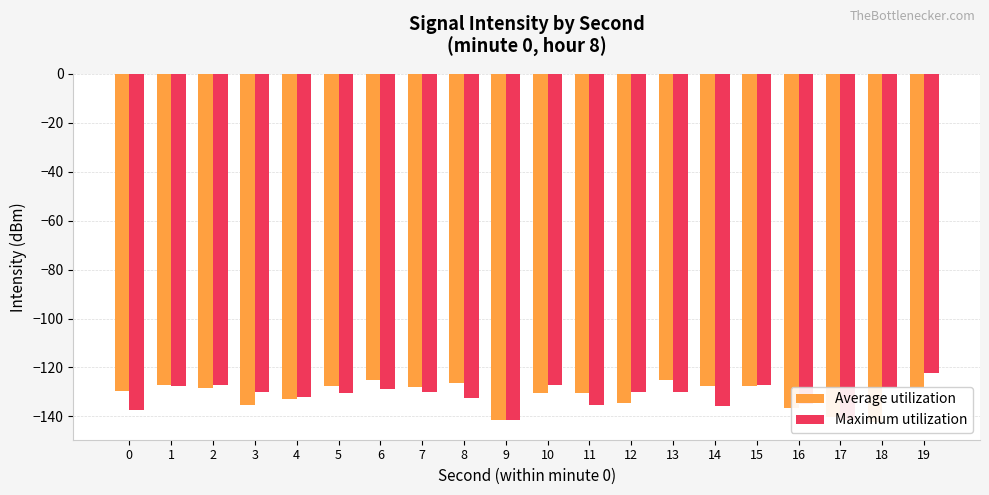

Where does the Maximum utilization series first go above -130?

1